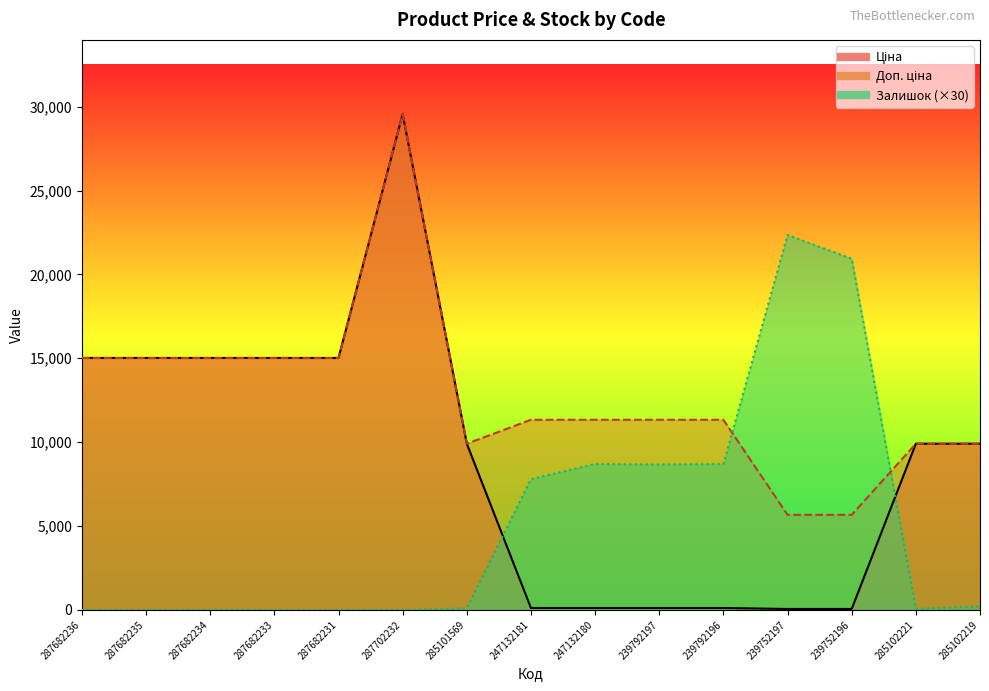

What is the difference between the Ціна values at 287682234 and 239752197?

14962.5